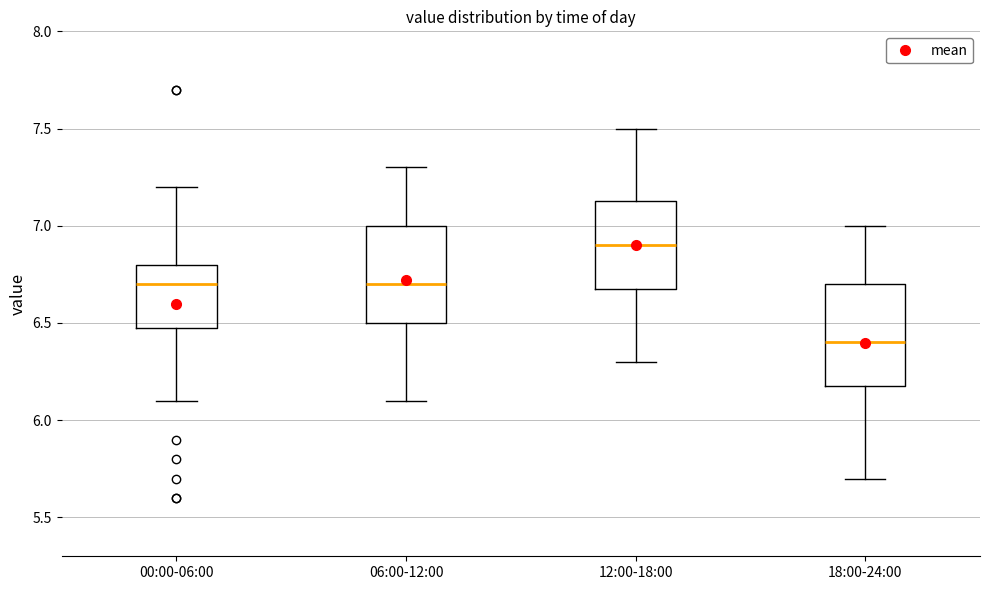

Where is the lower edge of the box for 06:00-12:00 on the y-axis? The values are not printed on the chart, so give them approximately, as read against the axis.

6.50